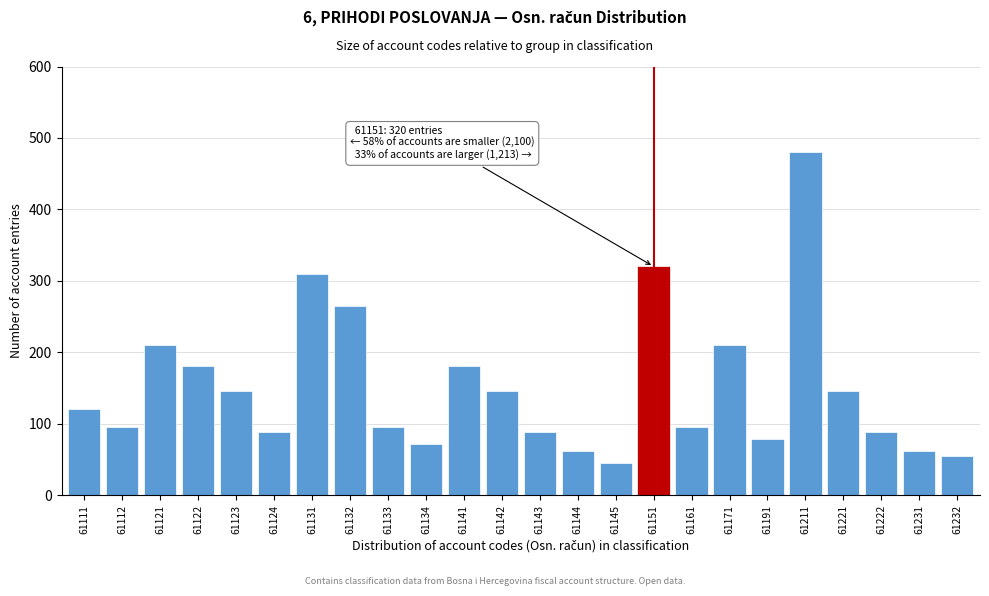

Reading left to right, what are all the values shown in this chart?

120	95	210	180	145	88	310	265	95	72	180	145	88	62	45	320	95	210	78	480	145	88	62	55